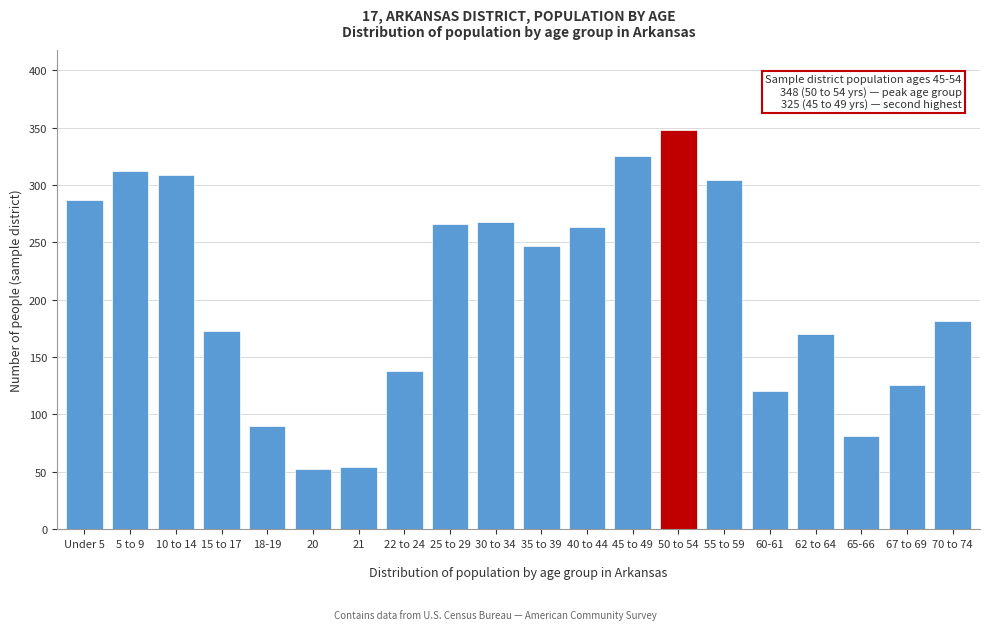

Reading right to left, extract all data points from this chart.

181	126	81	170	120	304	348	325	263	247	268	266	138	54	52	90	173	309	312	287